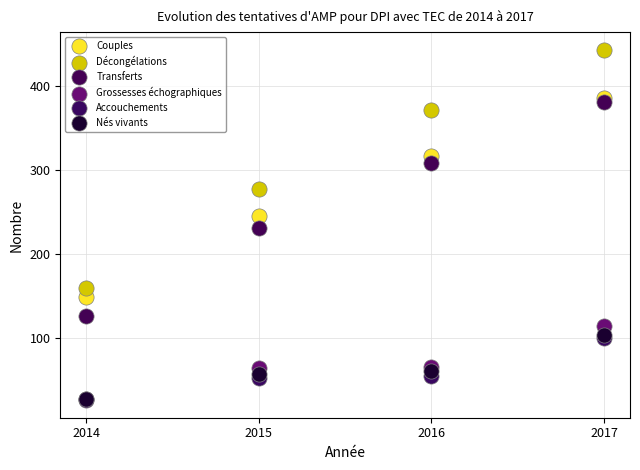

Which series has the widest spread of Y values?

Décongélations